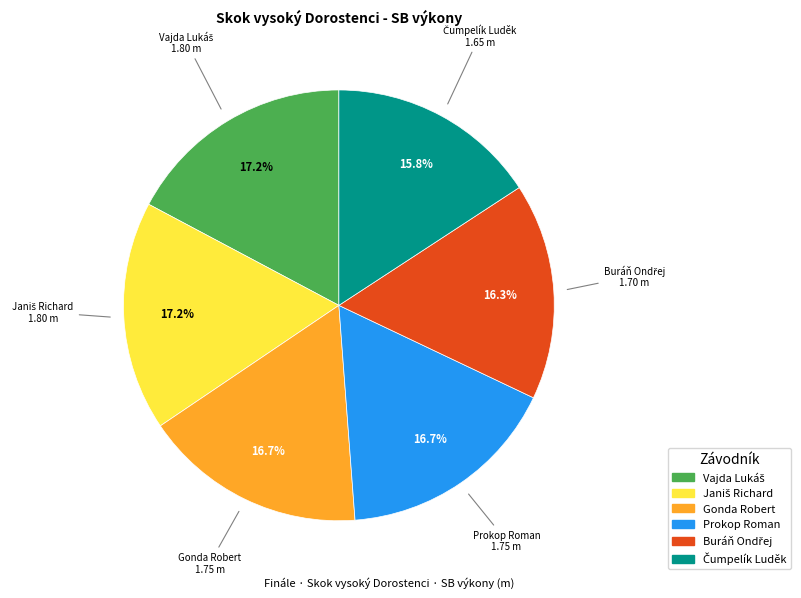

Do Gonda Robert and Prokop Roman together represent more than half of the pie?

No